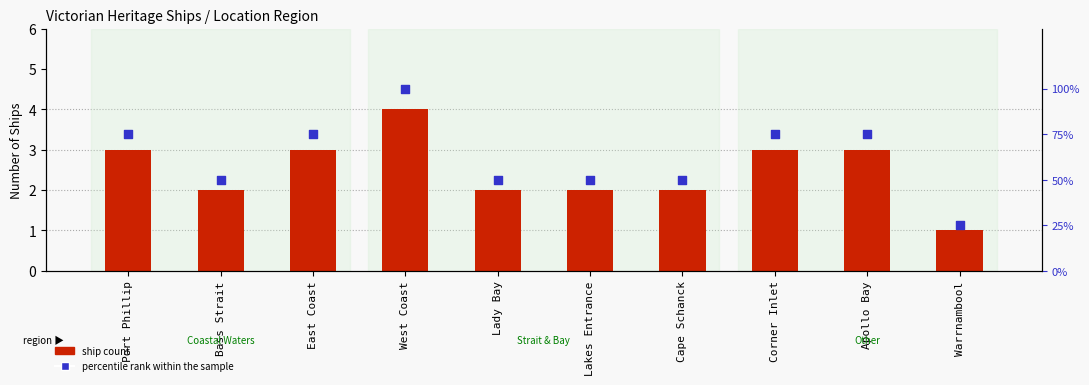

What is the total value across all series at Bass Strait?

52